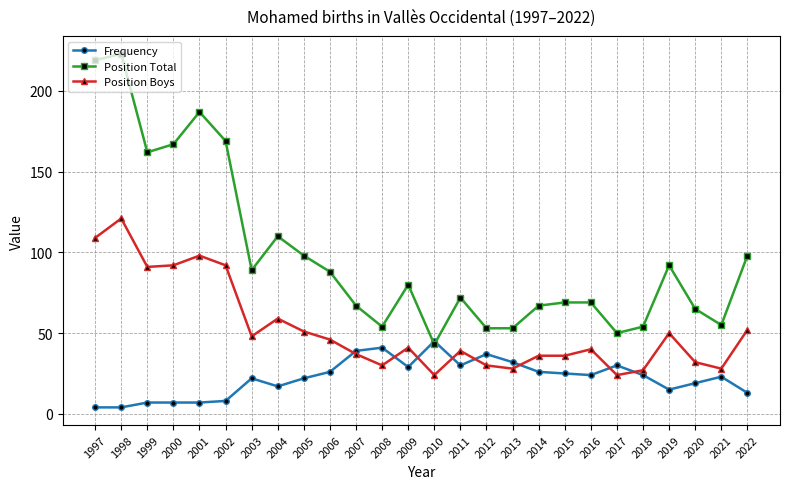

At which category does Position Total reach its first local valley?

1999